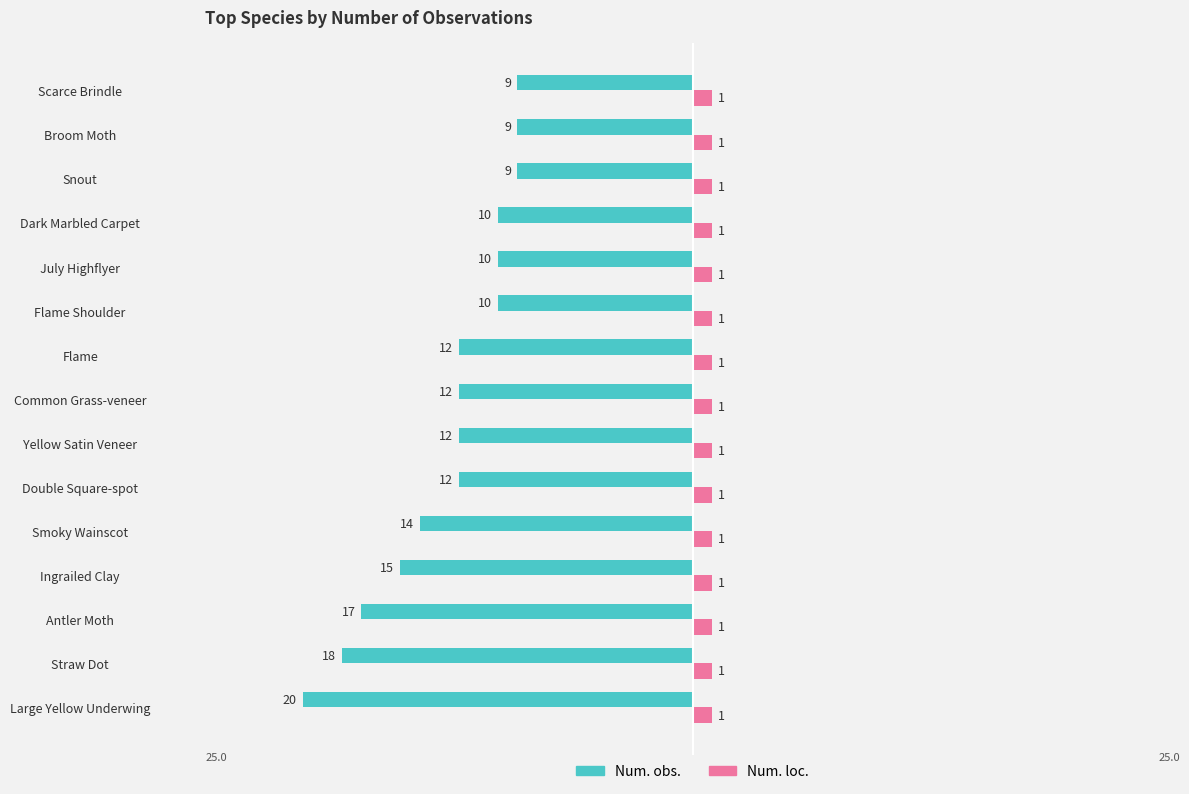

What are all the series names shown in the legend?

Num. obs., Num. loc.